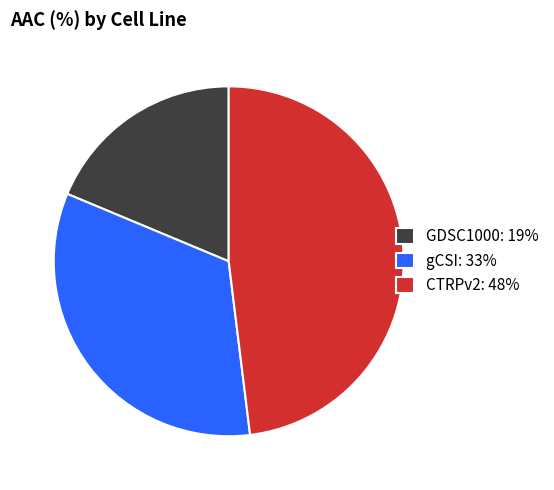

Count the number of slices in the pie.

3